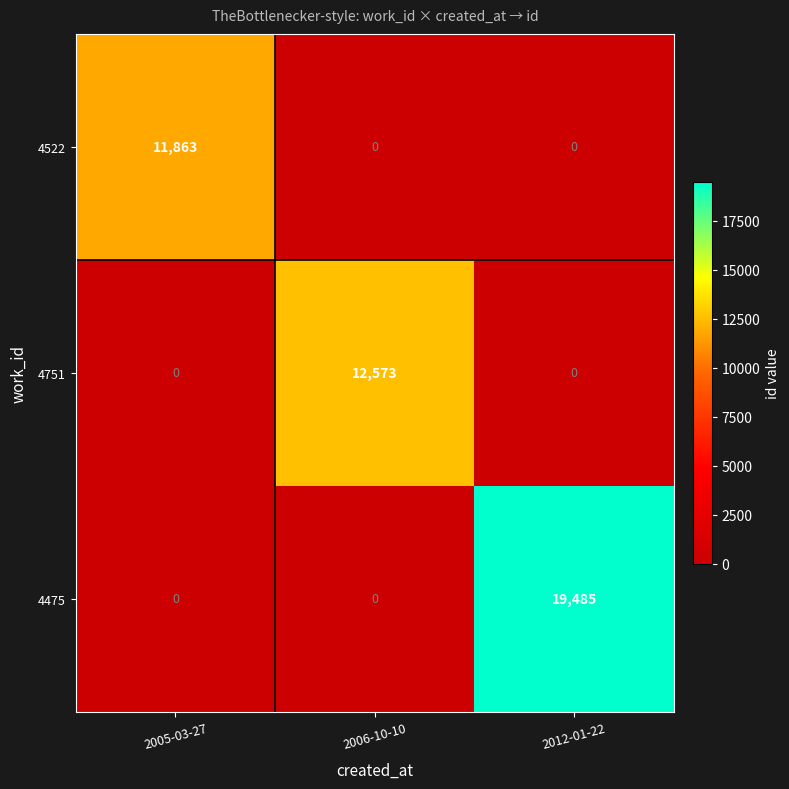

What value does the 4751 series have at 2006-10-10?

12573